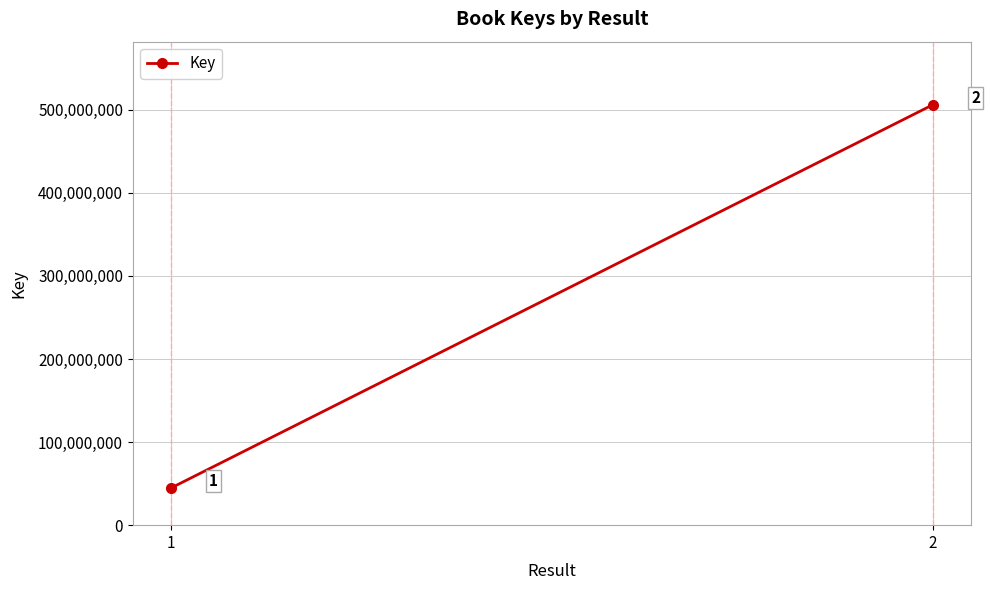

The chart shows a value of 660347997 at 2. True or false?

False